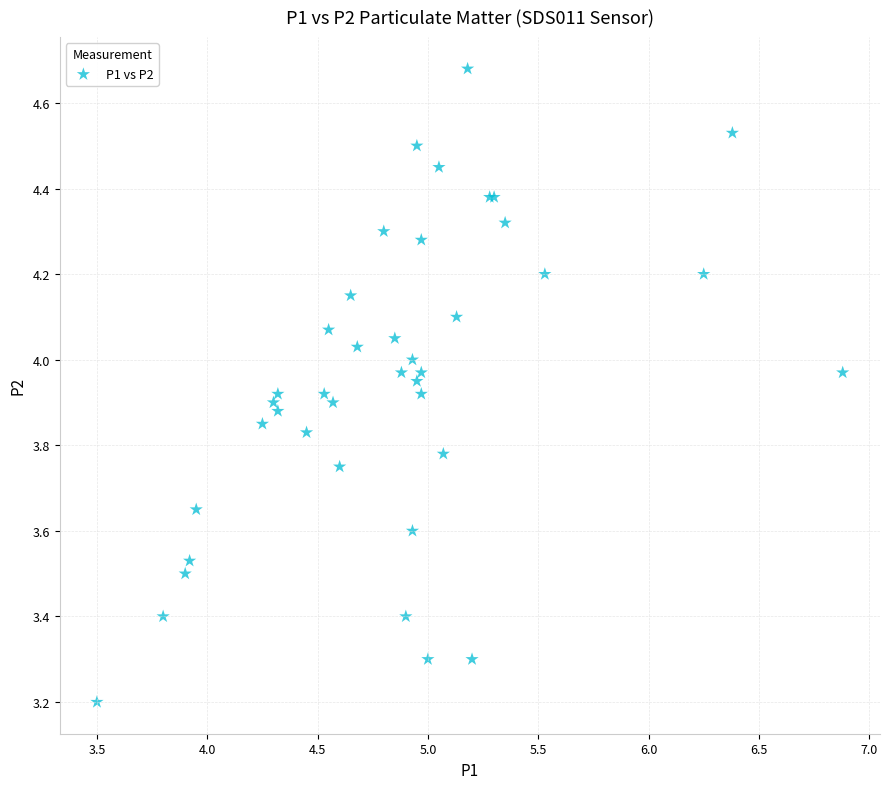

What Y value in the scatter plot is closest to 3?

3.2